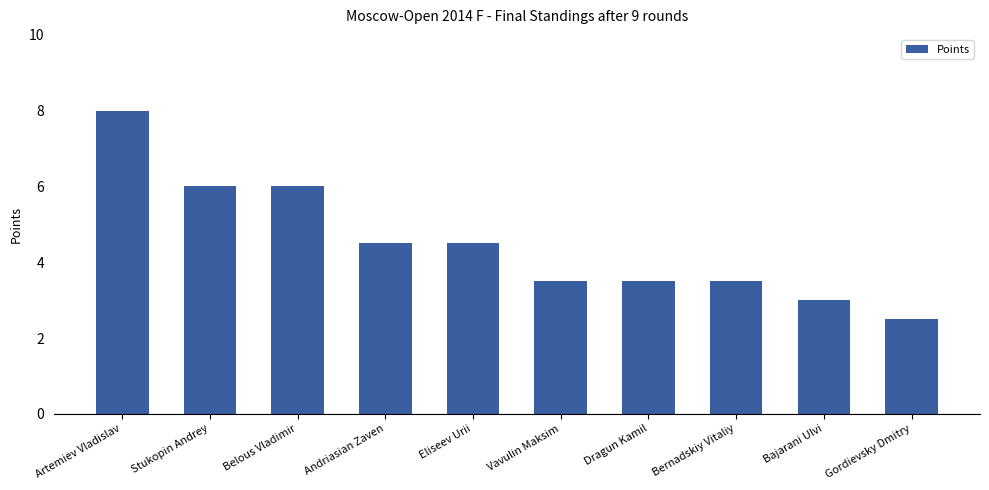

What is the minimum value shown in the chart?

2.5